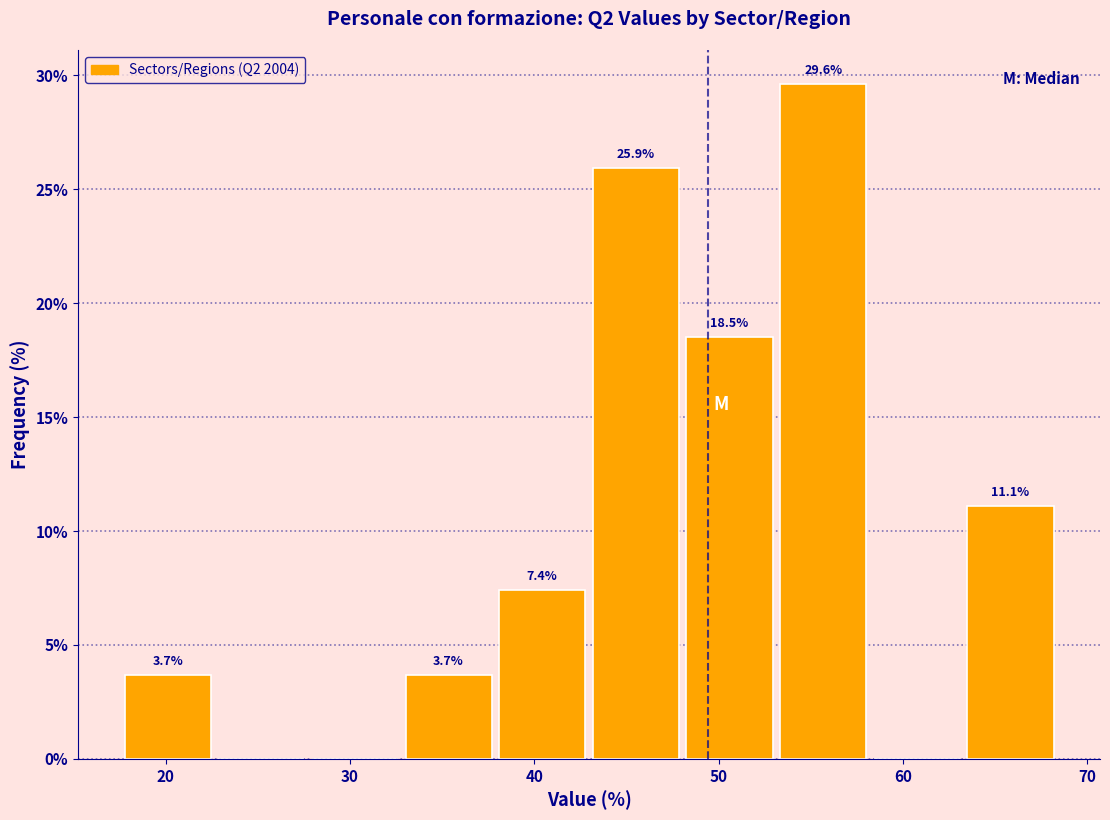

Which range on the x-axis has the tallest bar?

53 to 58